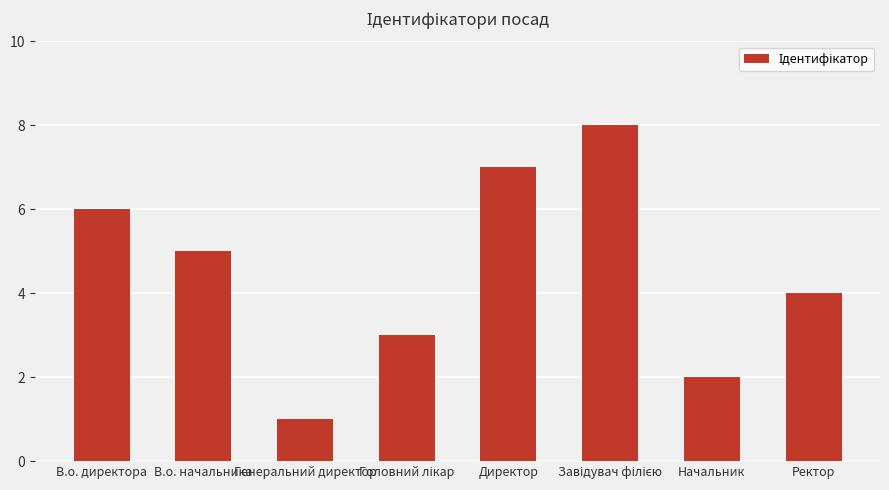

Does the chart contain stacked bars?

No